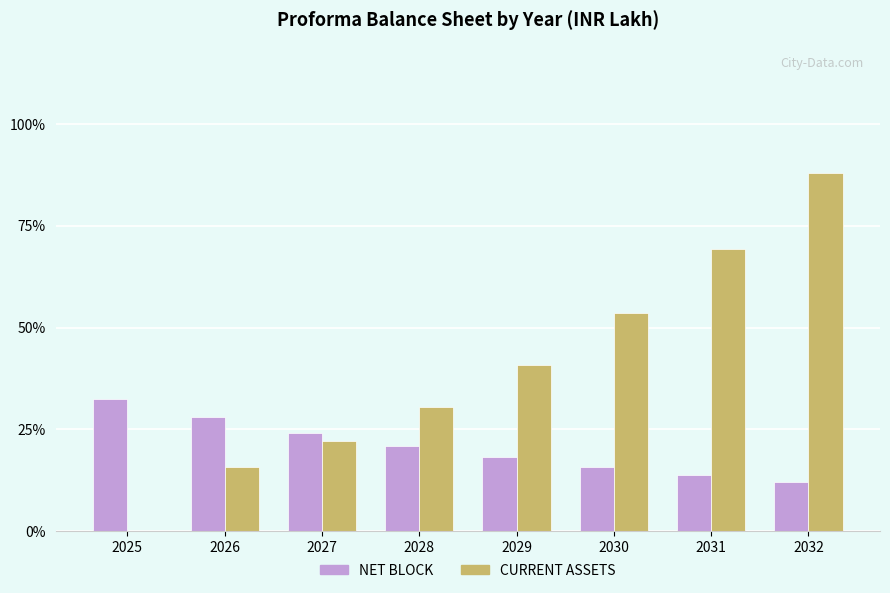

Which category has the highest value in the NET BLOCK series?

2025